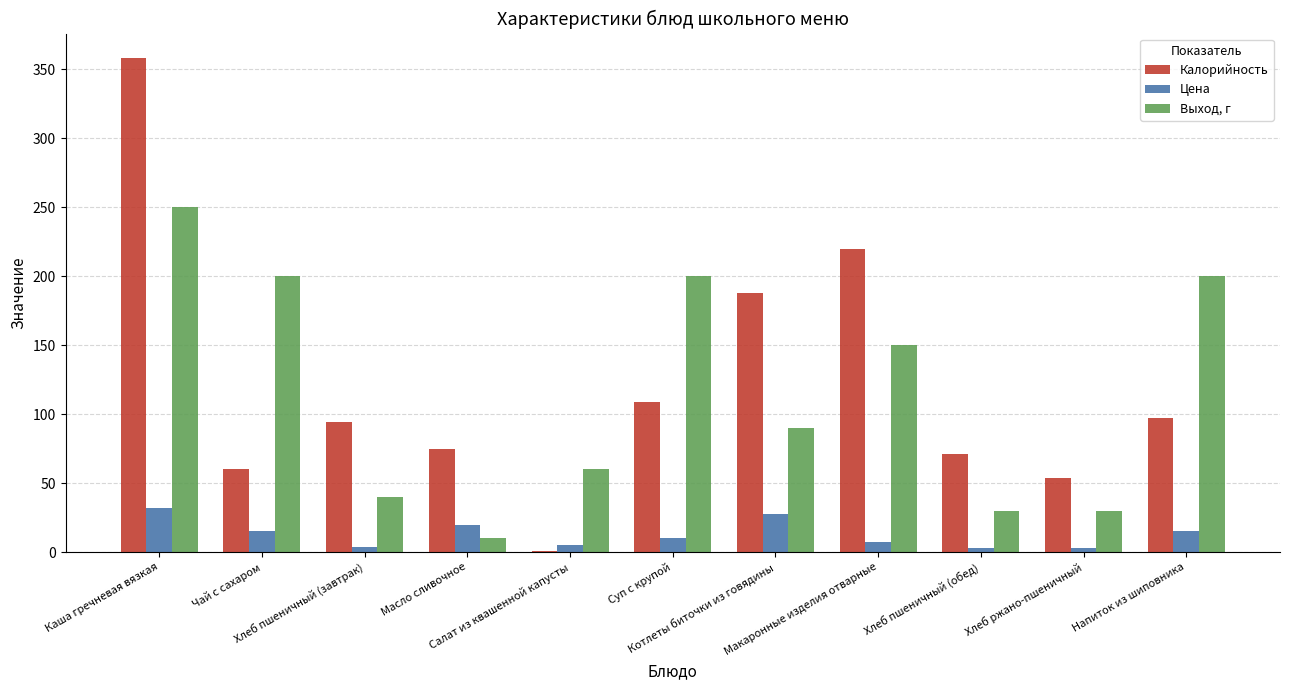

What is the highest value of the Выход, г series?

250.0